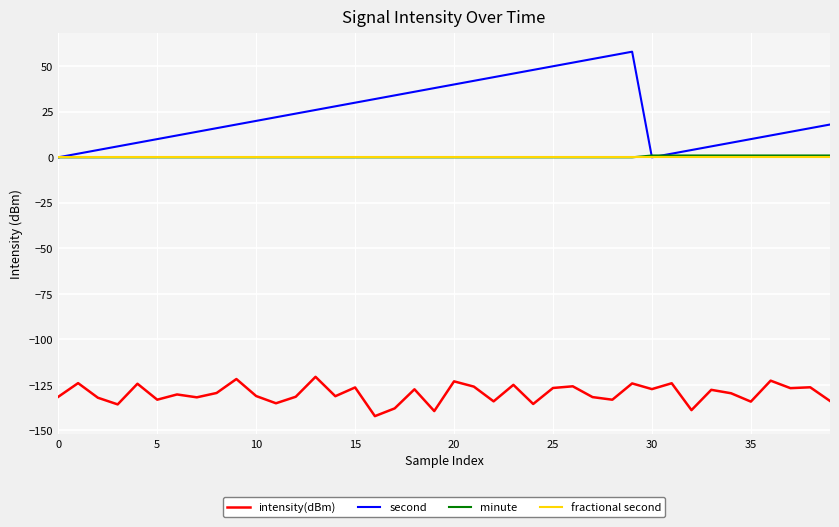

What is the minimum value shown in the chart?

-142.1